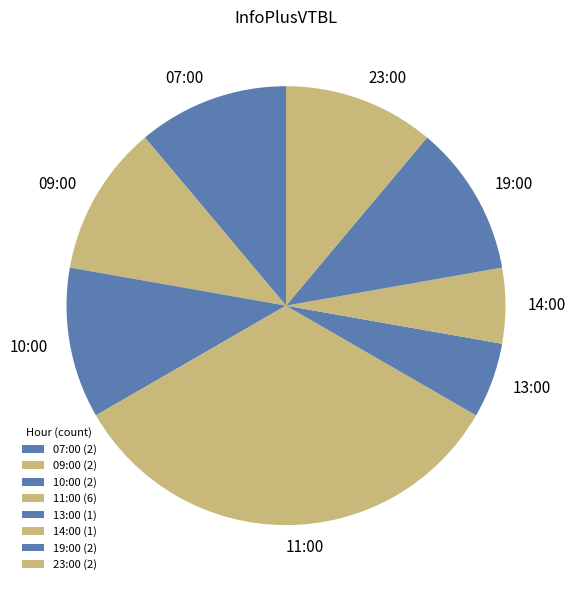

Combined, do 14:00 and 07:00 account for over 50%?

No